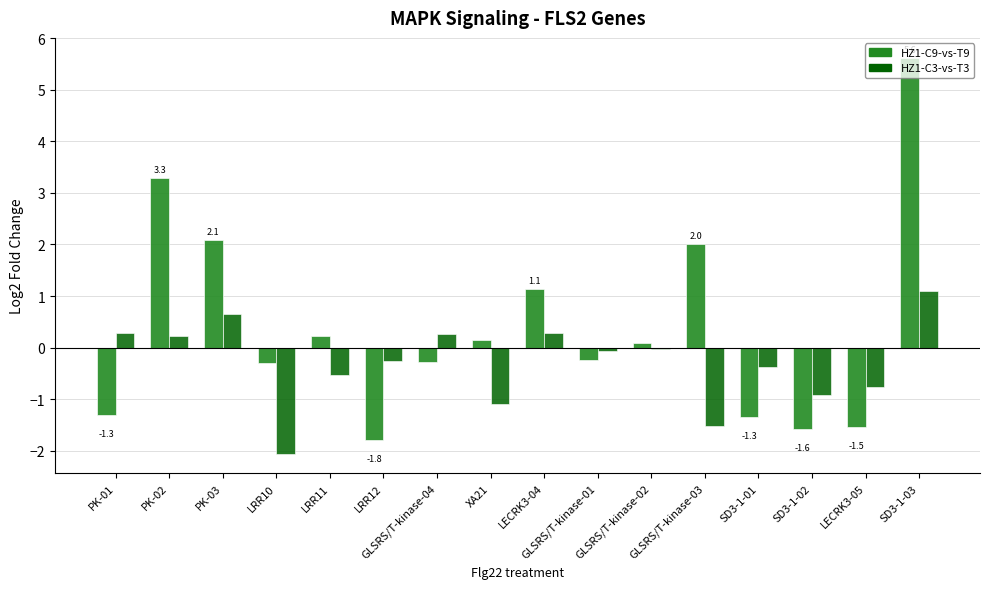

What is the sum of all HZ1-C3-vs-T3 values?

-4.8